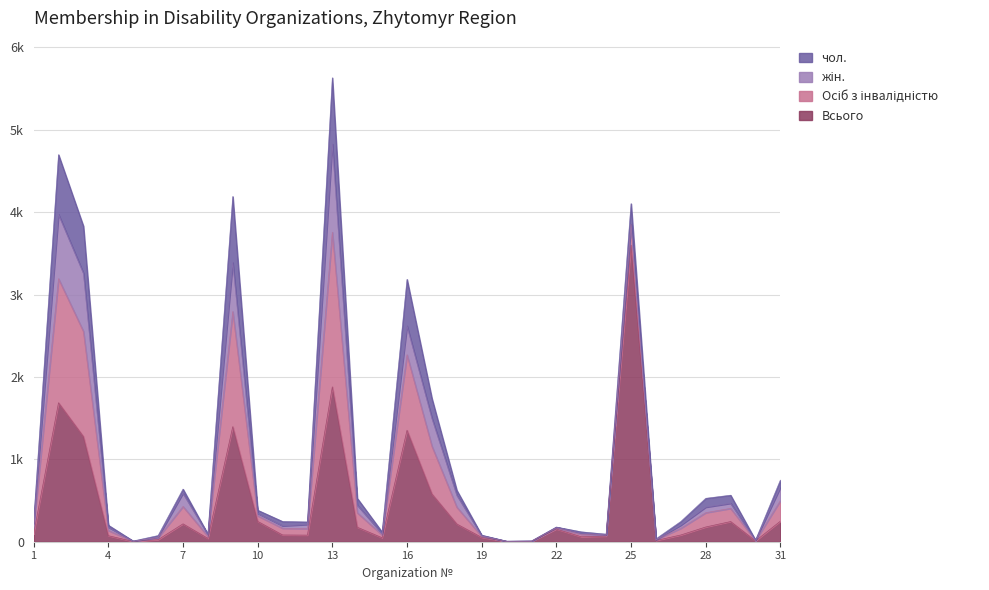

What are all the series names shown in the legend?

Всього, Осіб з інвалідністю, жін., чол.